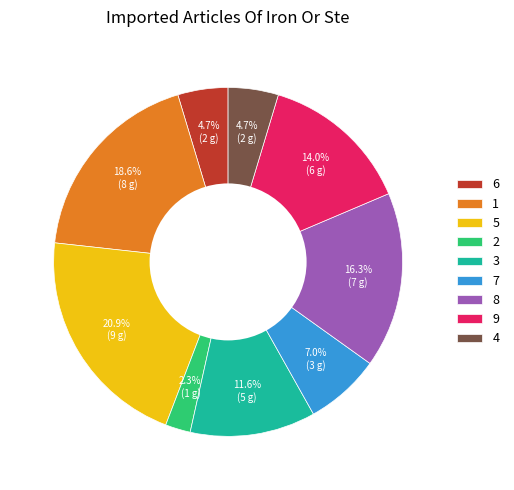

Which category has the biggest portion of the pie?

5